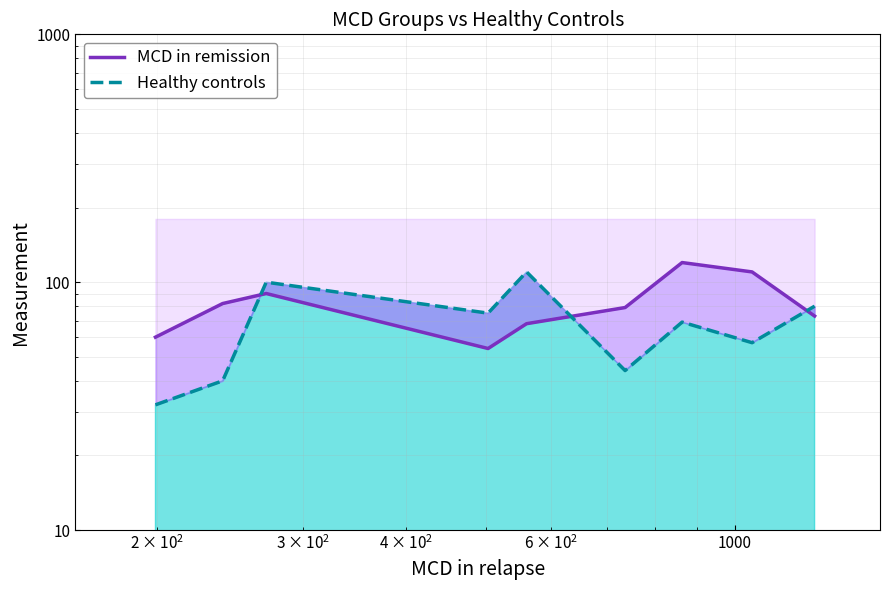

Which series has the widest spread of values?

Healthy controls